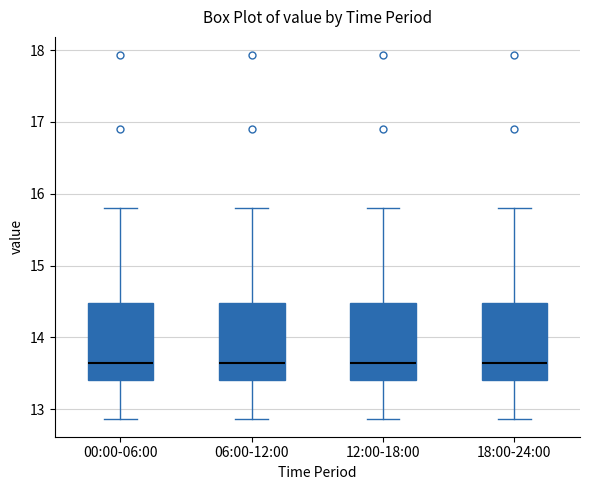

Where does the upper whisker of the box for 18:00-24:00 end on the y-axis? The values are not printed on the chart, so give them approximately, as read against the axis.

15.8